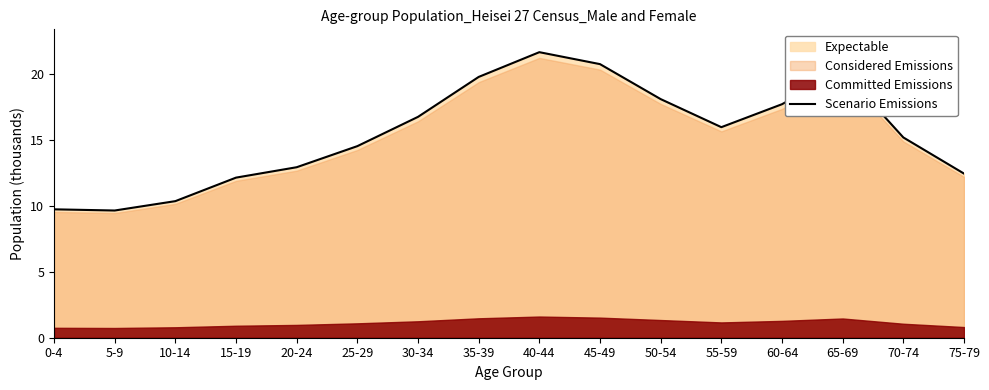

What is the difference between the second highest and second lowest values?

11.0